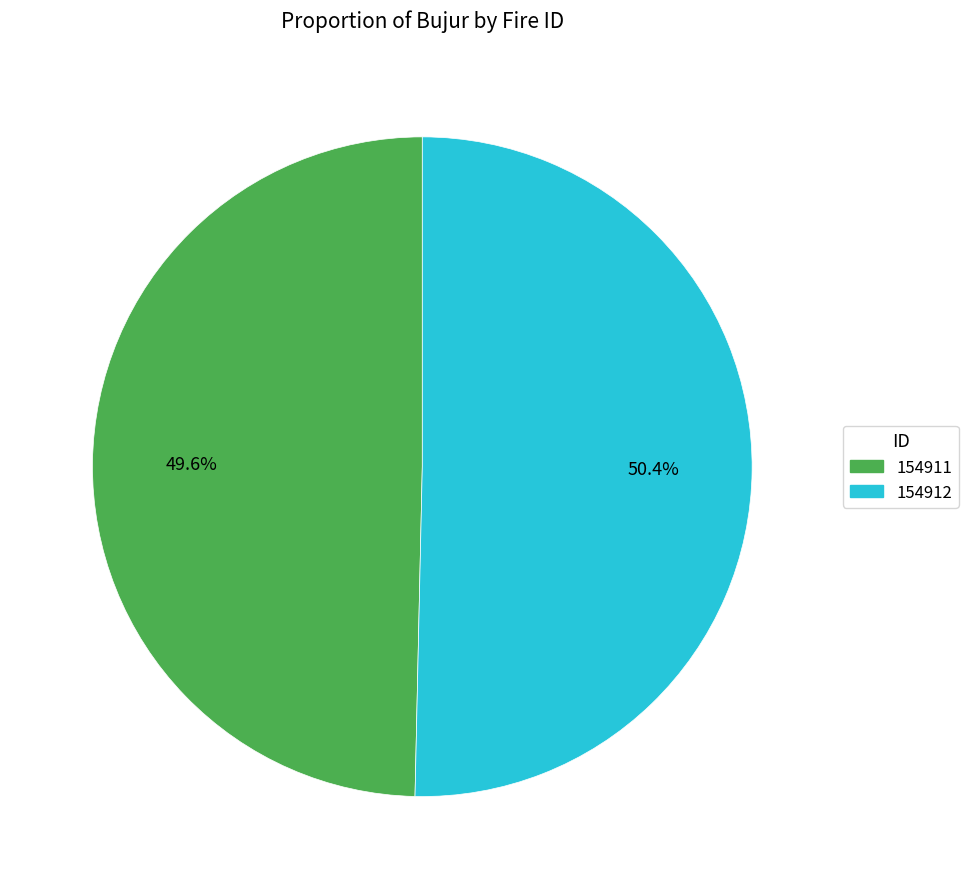

To the nearest percent, what percentage of the pie is 154911?

50%